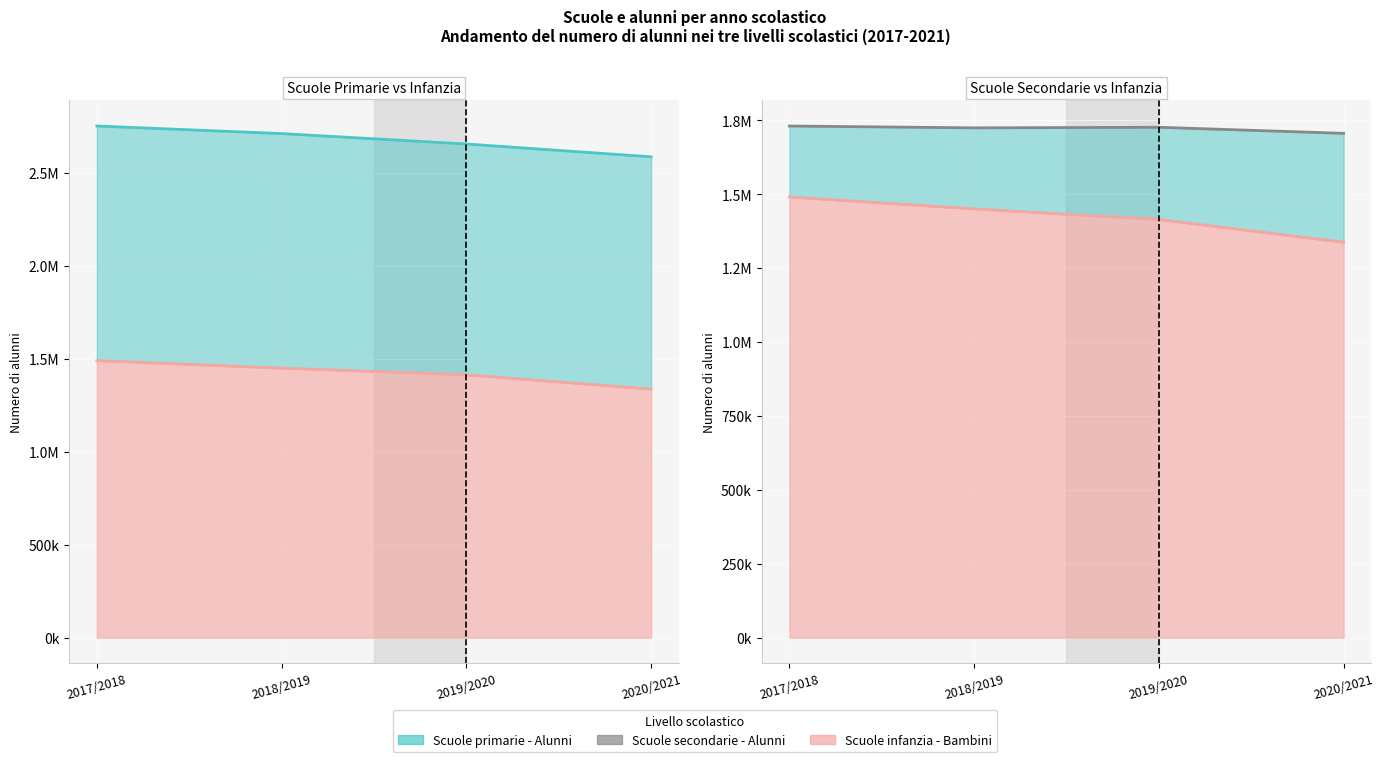

Which series has the largest range (max minus min)?

Scuole primarie - Alunni (line)